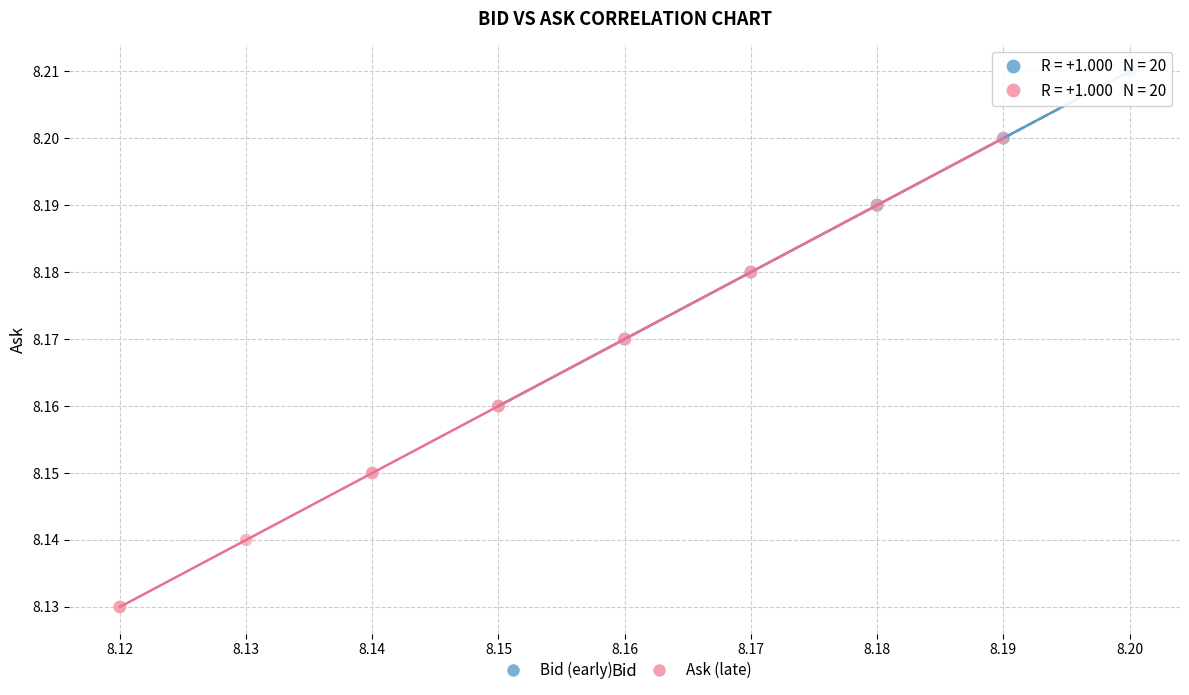

Which series contains the lowest Y value?

Ask (late)